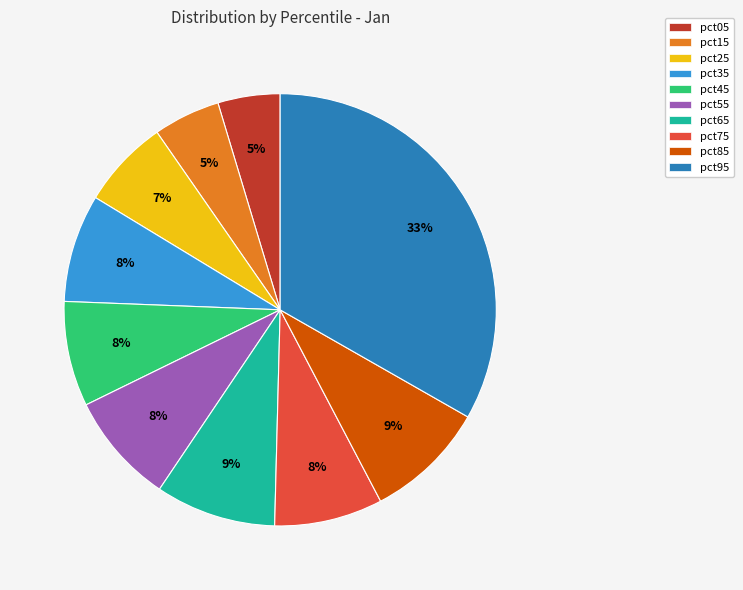

To the nearest percent, what is the average slice percentage?

10%